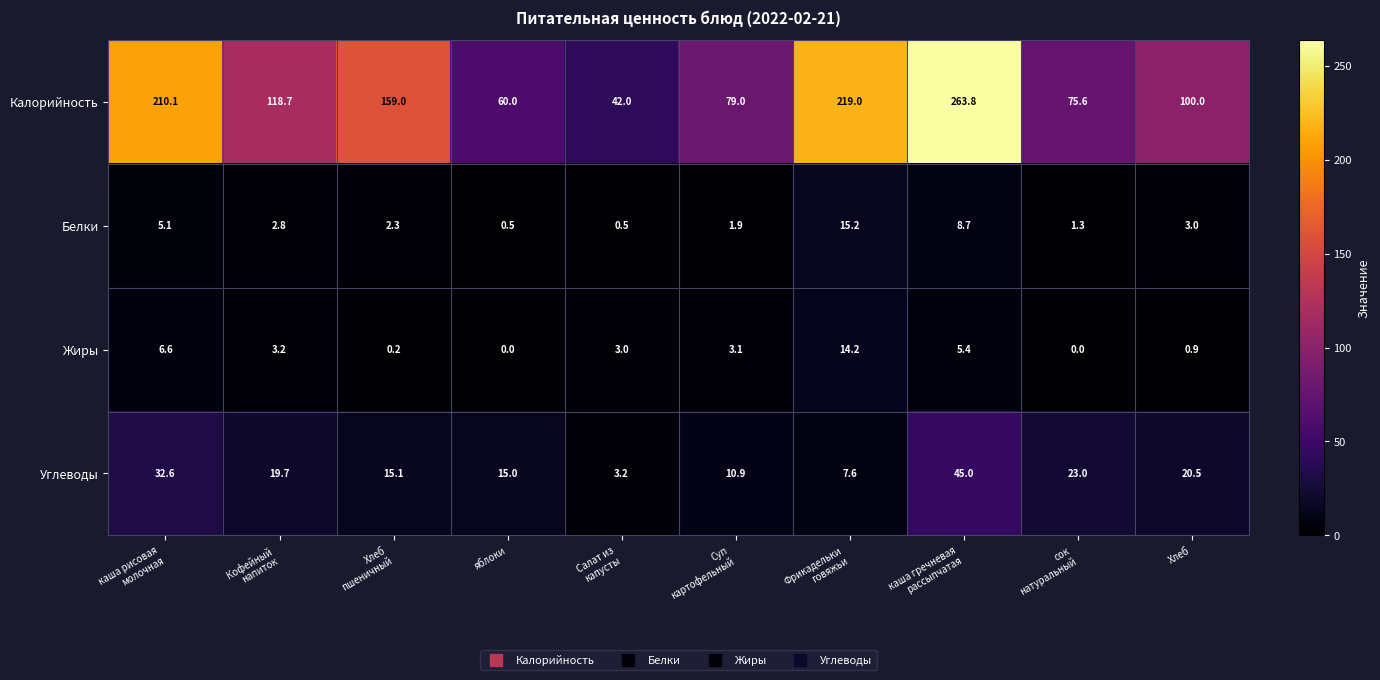

What is the difference between the maximum and second lowest values in the Белки series?

14.7